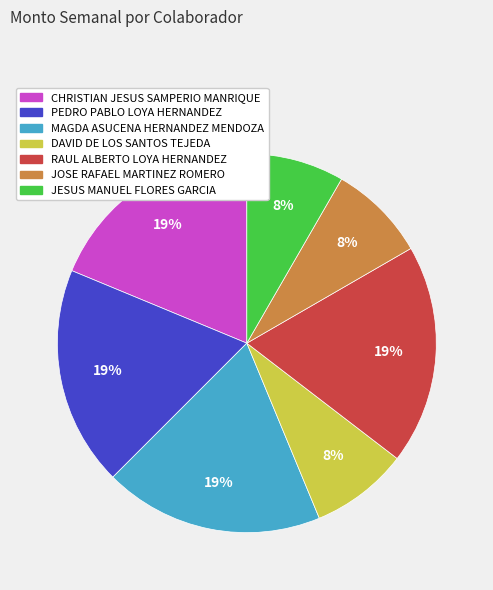

Do JOSE RAFAEL MARTINEZ ROMERO and CHRISTIAN JESUS SAMPERIO MANRIQUE together represent more than half of the pie?

No